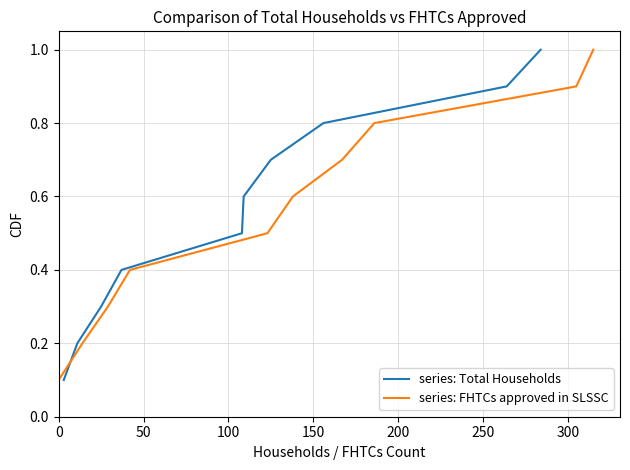

Count the series: FHTCs approved in SLSSC values in the range 0 to 1.

10